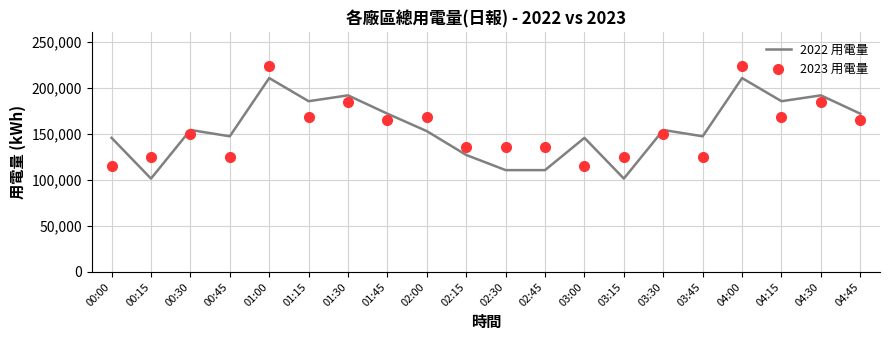

What are all the series names shown in the legend?

2022 用電量, 2023 用電量